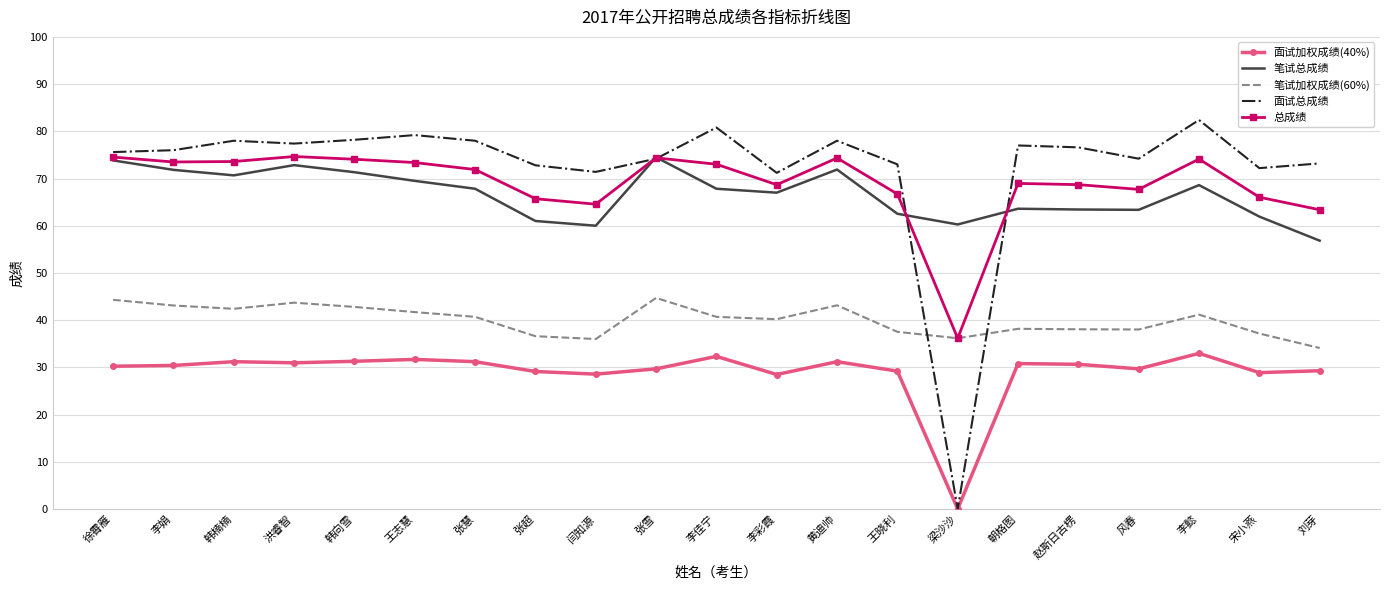

What is the difference between the 笔试加权成绩(60%) values at 王志慧 and 赵斯日古楞?

3.6